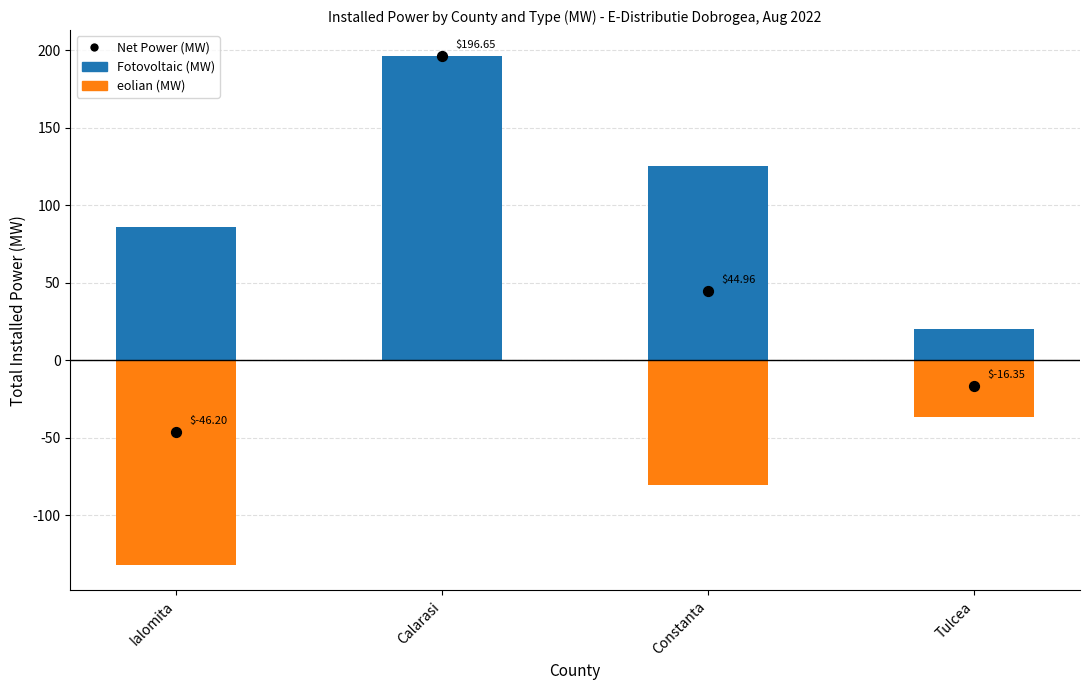

At which category is the sum across all series the highest?

Calarasi